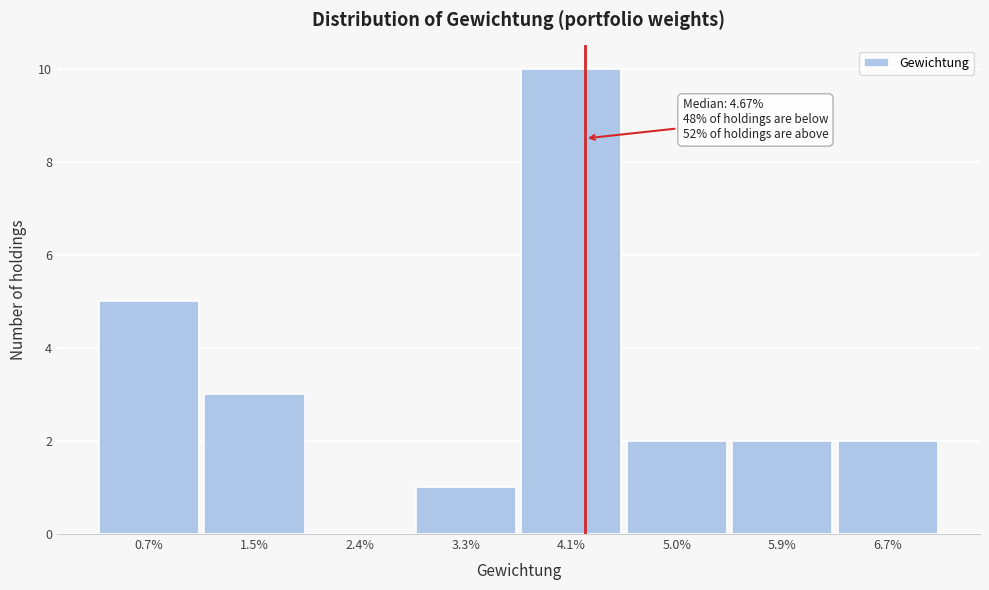

Reading right to left, list all the values displayed in this chart.

6.7%=2	5.9%=2	5.0%=2	4.1%=10	3.3%=1	2.4%=0	1.5%=3	0.7%=5